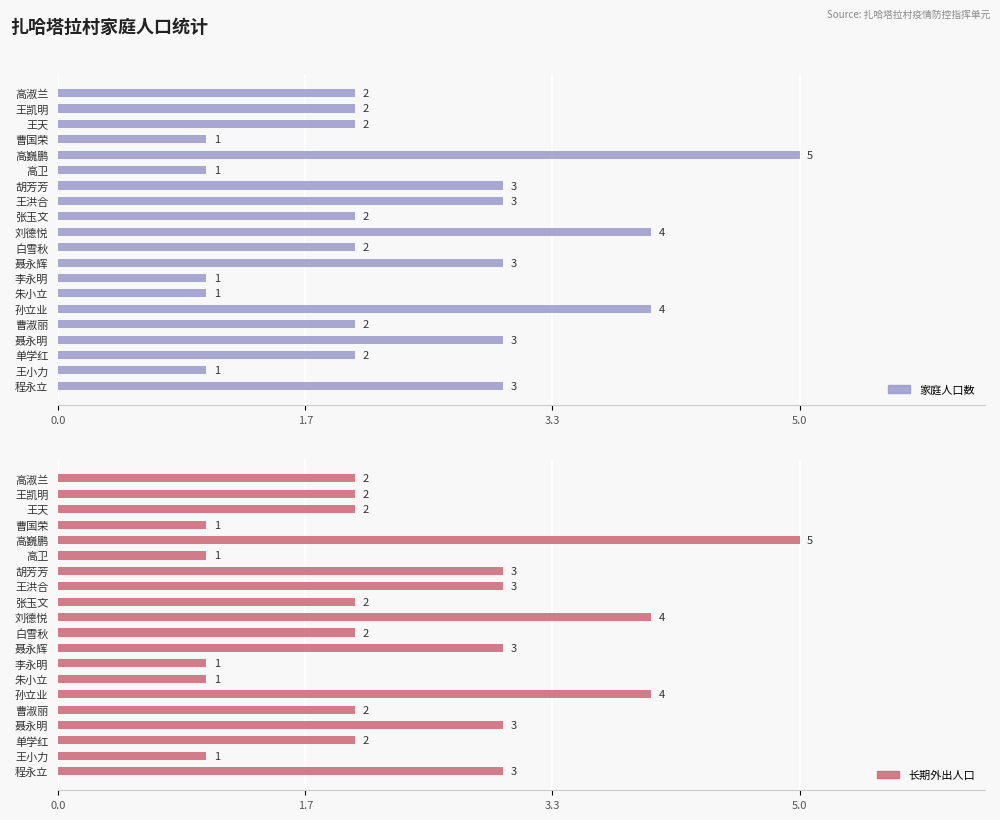

Between 刘德悦 and 程永立, which series saw the biggest shift?

家庭人口数